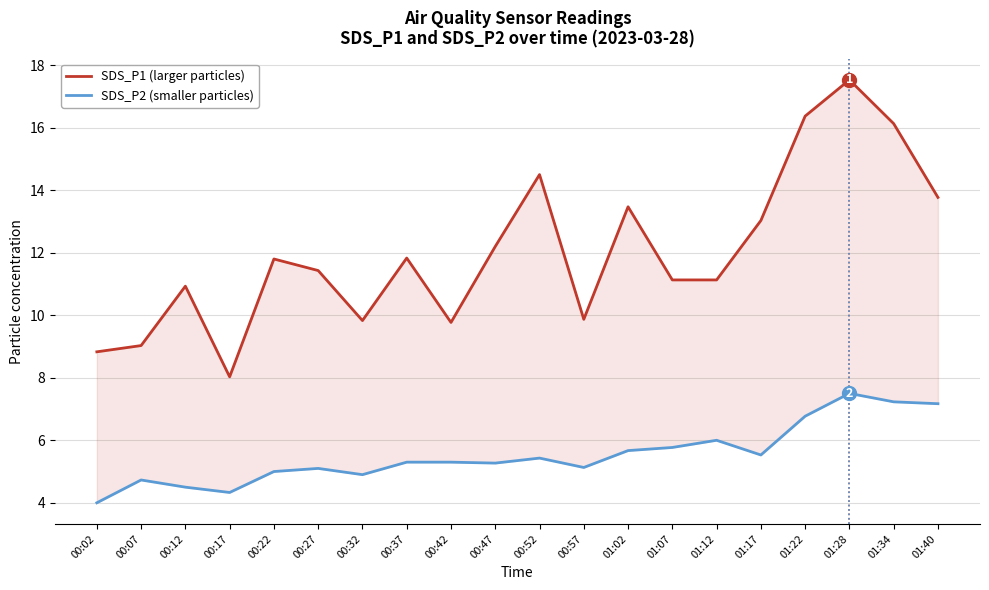

True or false: SDS_P2 (smaller particles) has a value of 5.3 at 00:37.

True